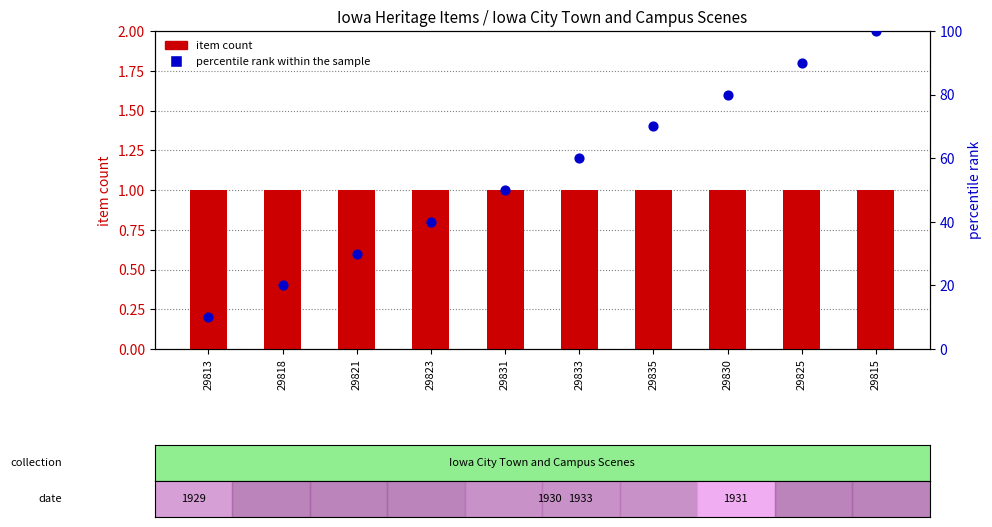

Is the value of percentile rank within the sample at 29813 greater than the value of item count at 29815?

Yes